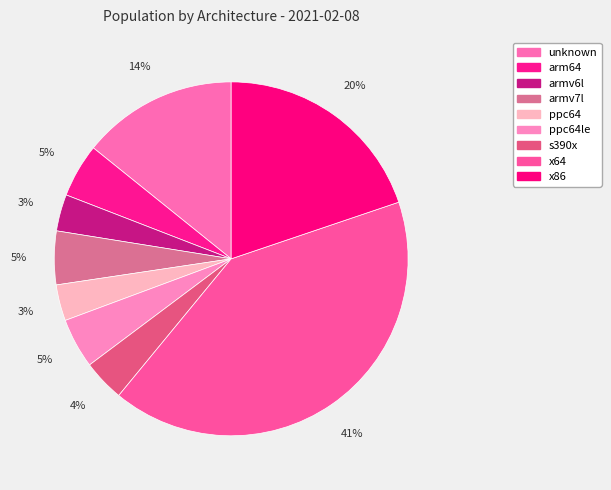

The arm64 slice represents 1% of the pie. True or false?

False